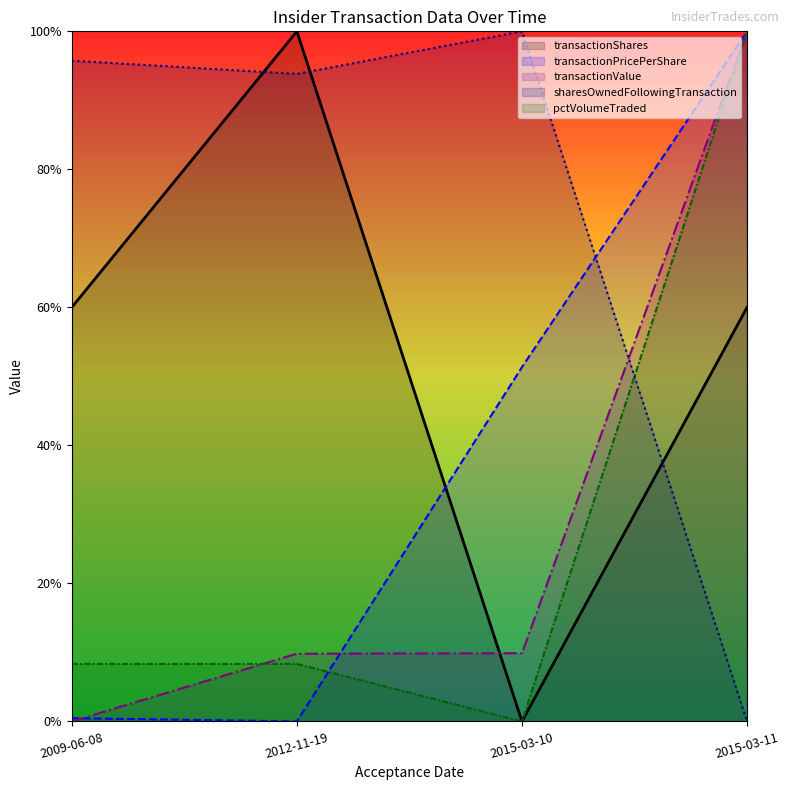

At which category is the sum across all series the highest?

2015-03-11